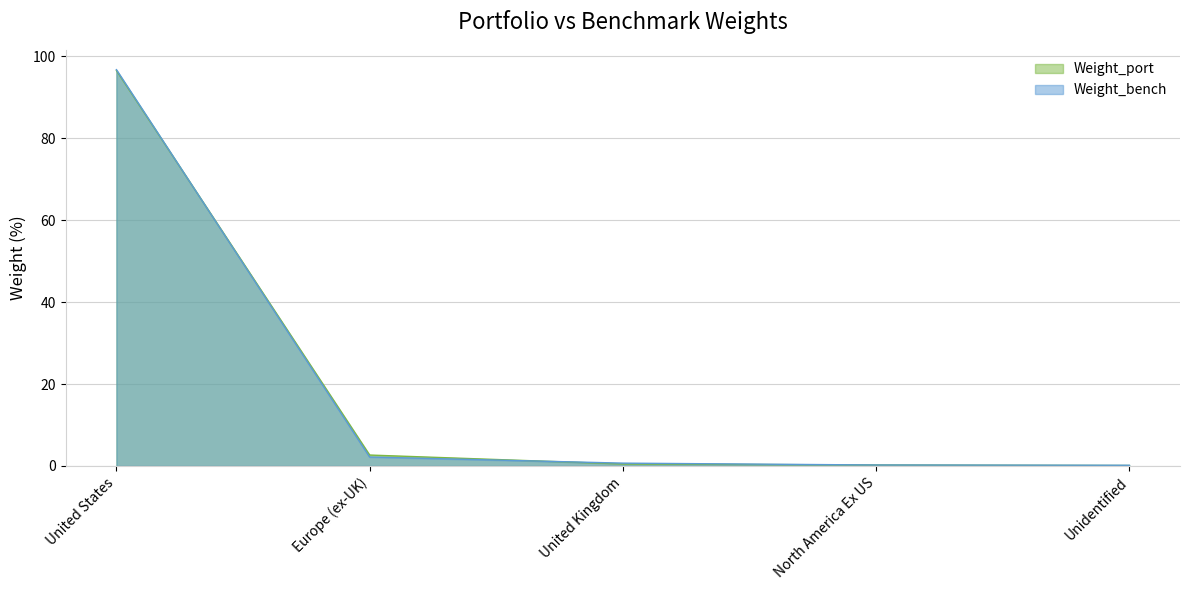

At how many categories does at least one series exceed 57?

1